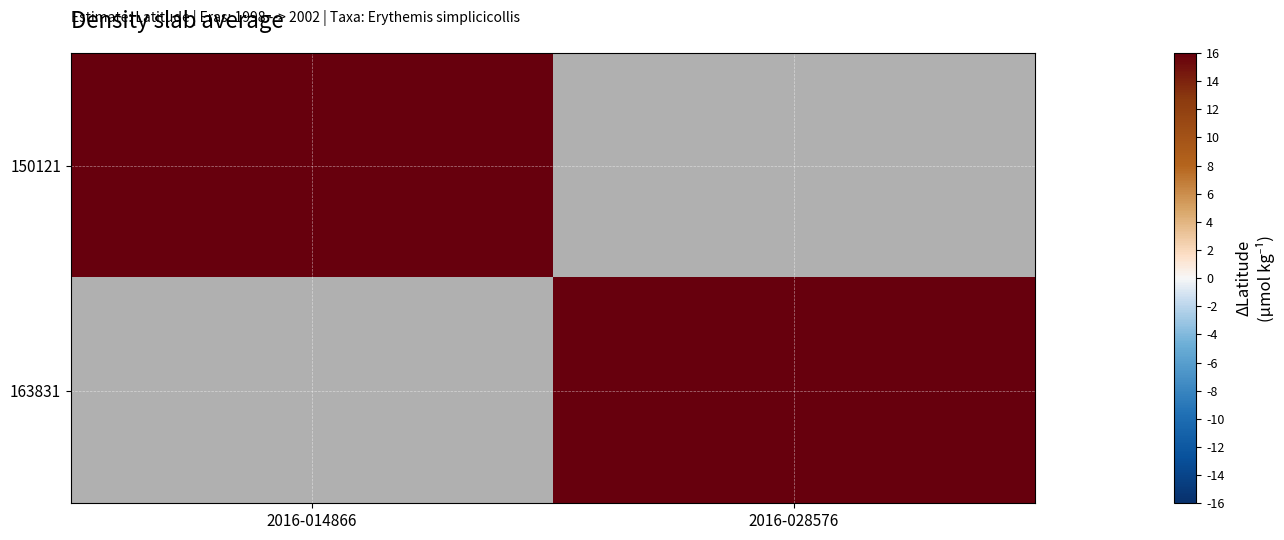

At how many categories does at least one series exceed 42?

2